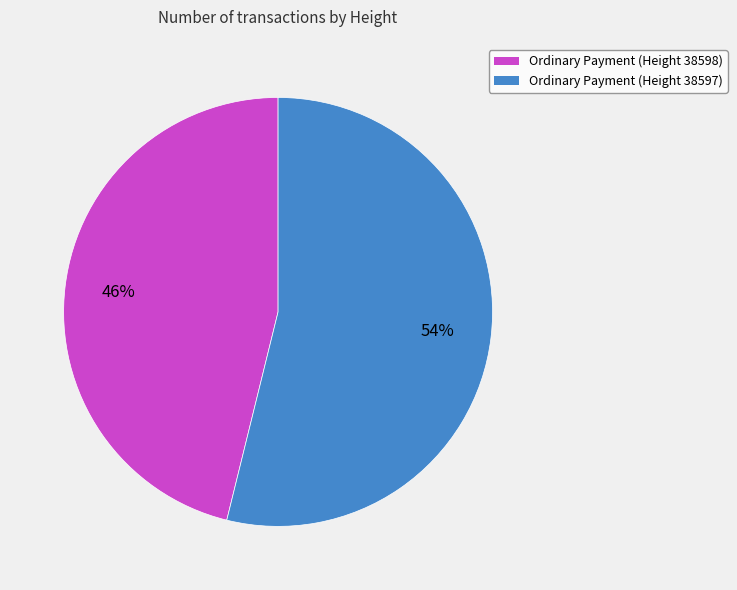

To the nearest percent, what portion does Ordinary Payment (Height 38598) represent?

46%